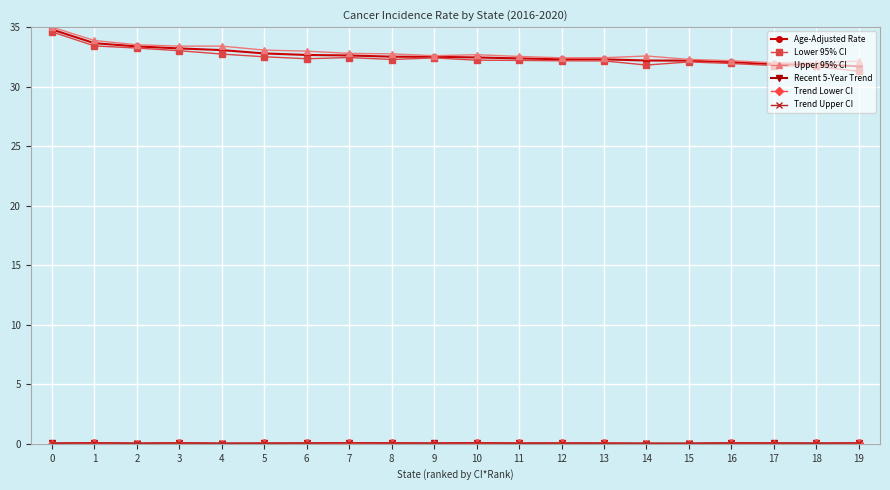

The value of Lower 95% CI at 18 is 31.7. True or false?

True